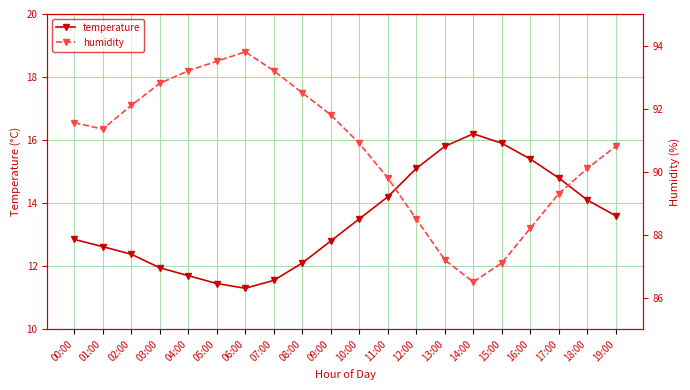

The value of temperature at 12:00 is 8.1. True or false?

False